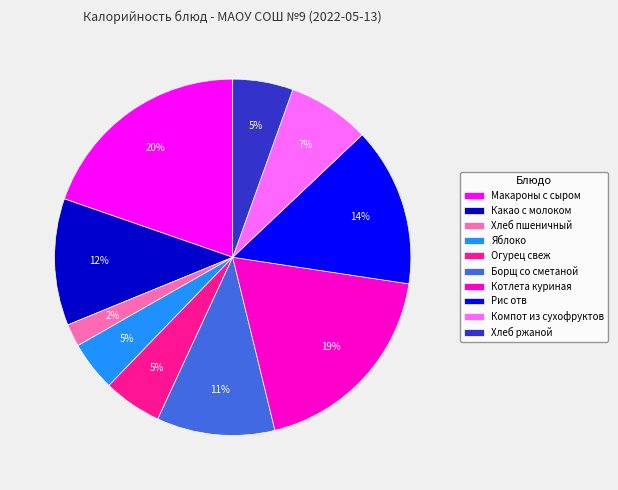

The Яблоко slice represents 15% of the pie. True or false?

False